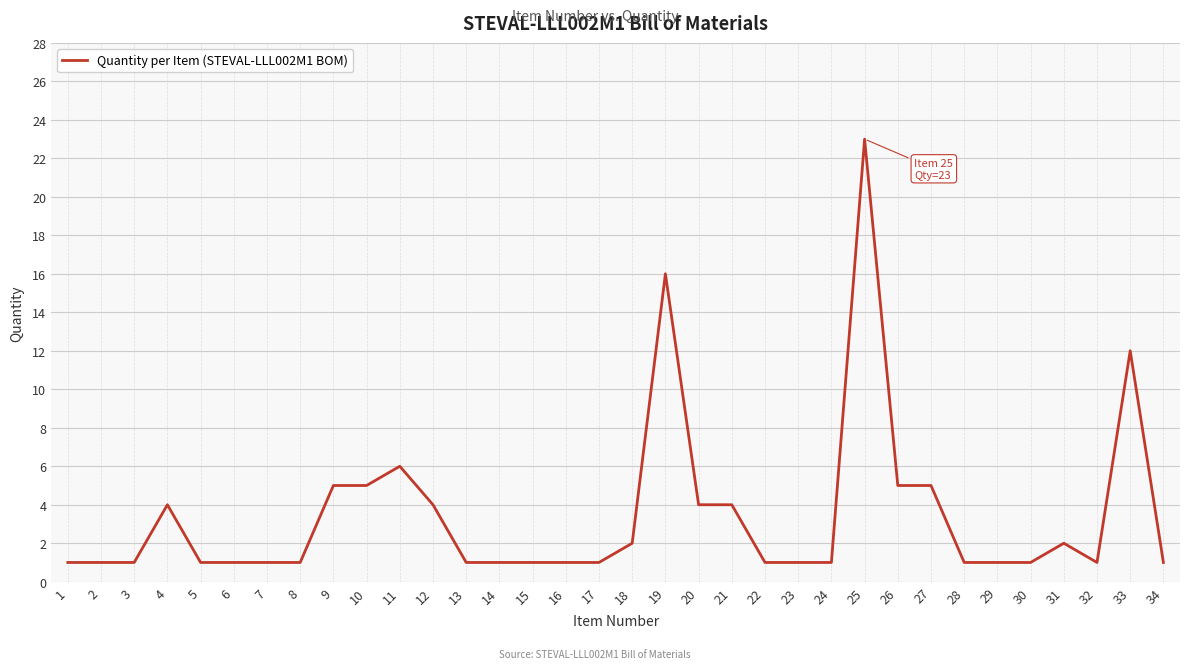

True or false: the data shows 5 at 12.

False